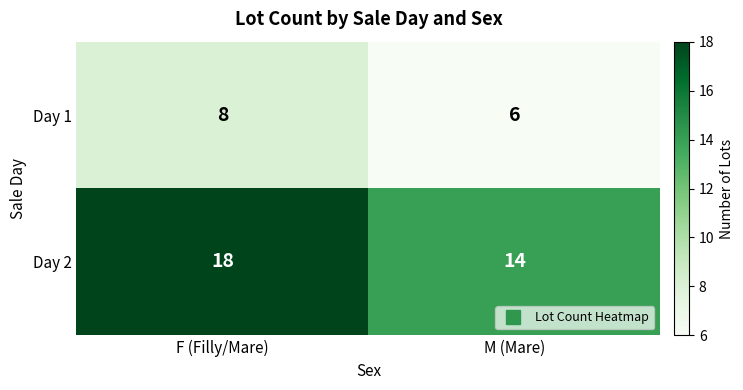

Read the Day 2 value at F (Filly/Mare).

18